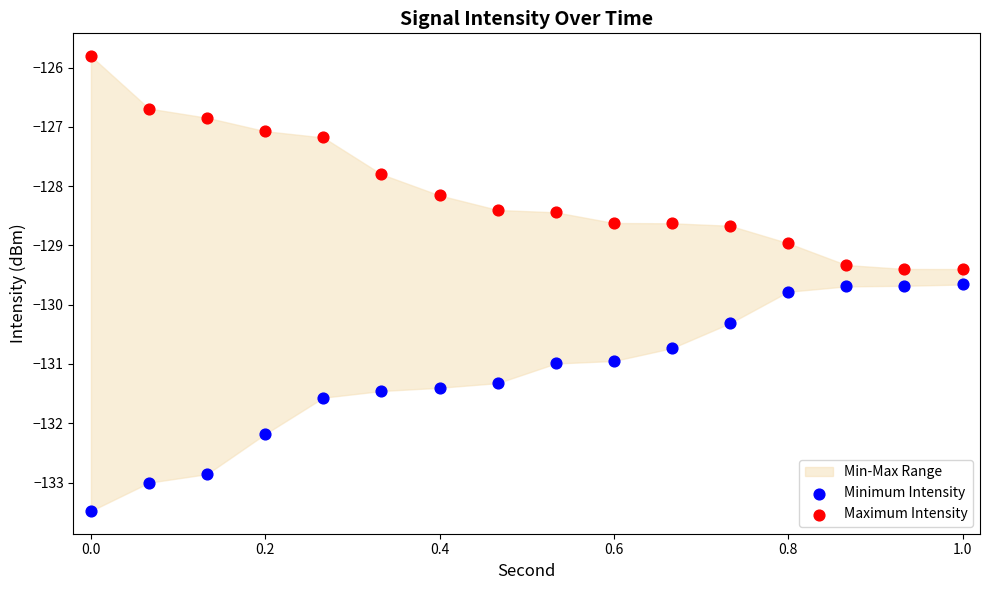

Across all data points, what is the range of Y values (max minus min)?

7.7